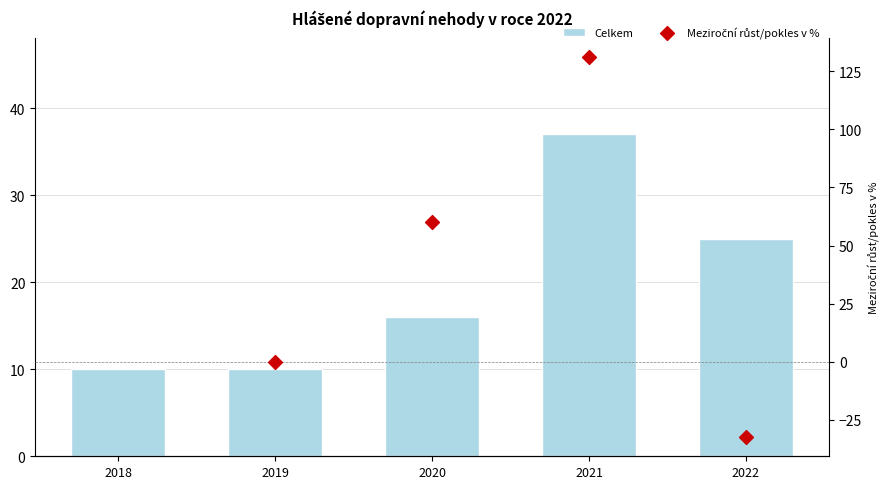

Approximately how many times larger is the value at 2018 compared to 2021?

0.3